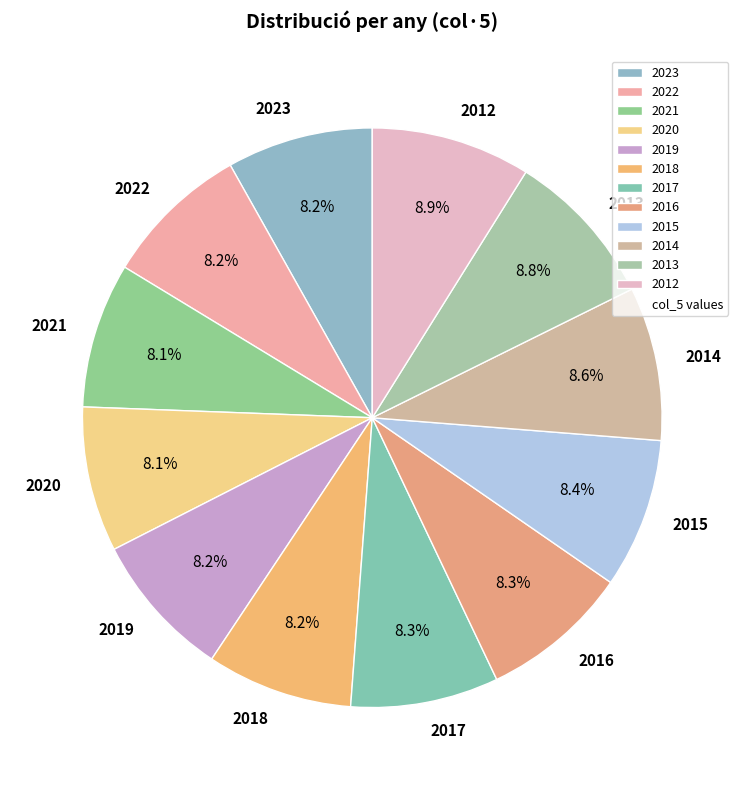

Is the sum of 2012 and 2022 greater than half?

No